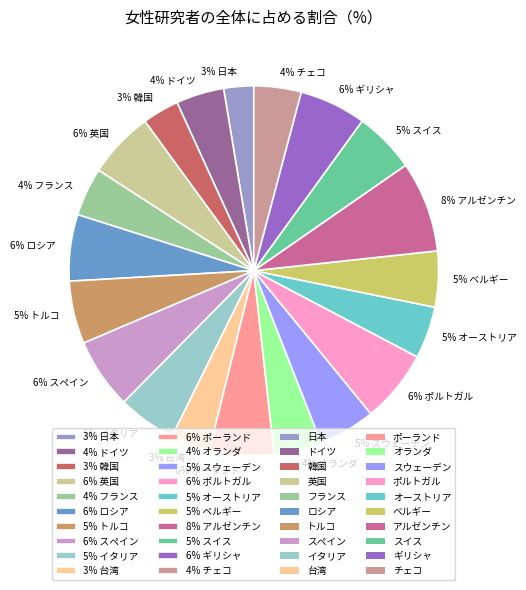

Does 4% オランダ account for over 50% of the chart?

No